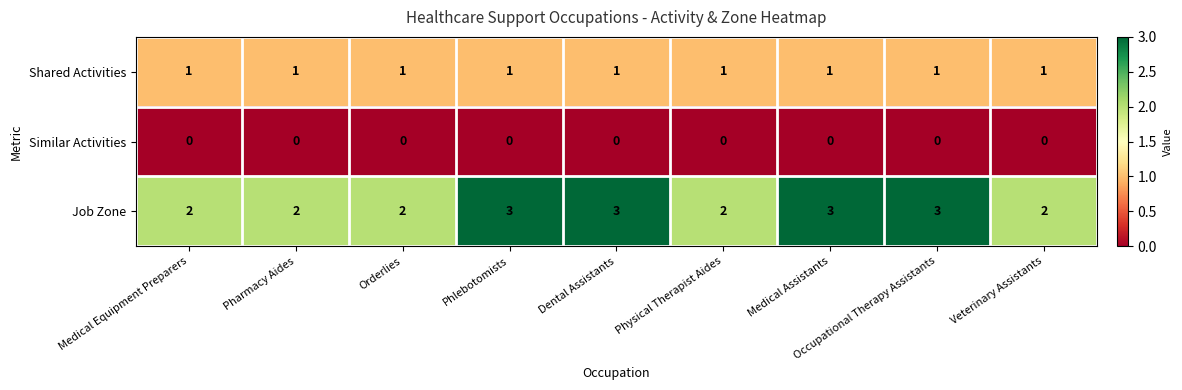

Rank the series by their average value, from highest to lowest.

Job Zone, Shared Activities, Similar Activities